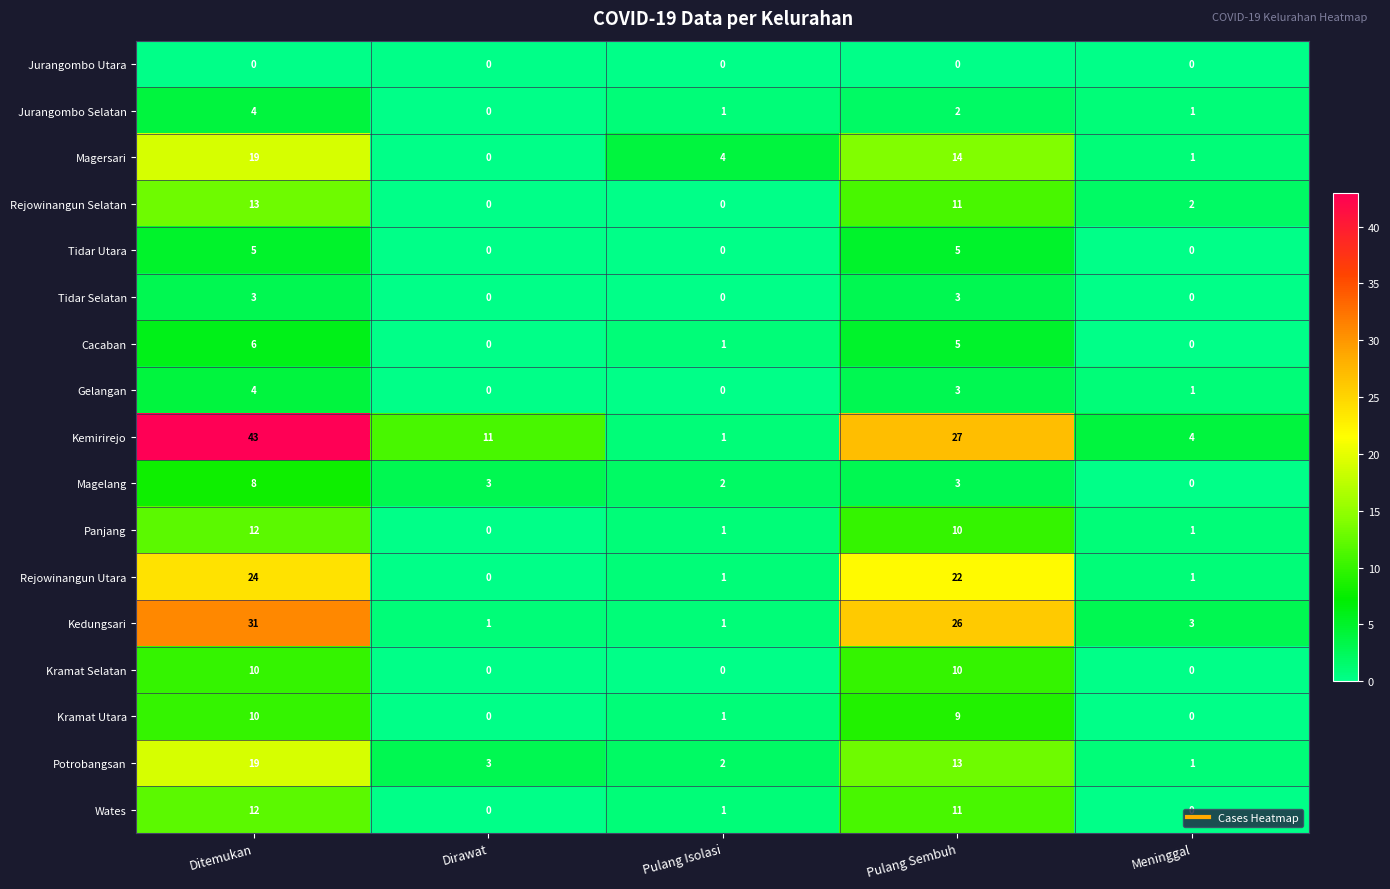

True or false: Tidar Selatan has a value of 3 at Pulang Sembuh.

True